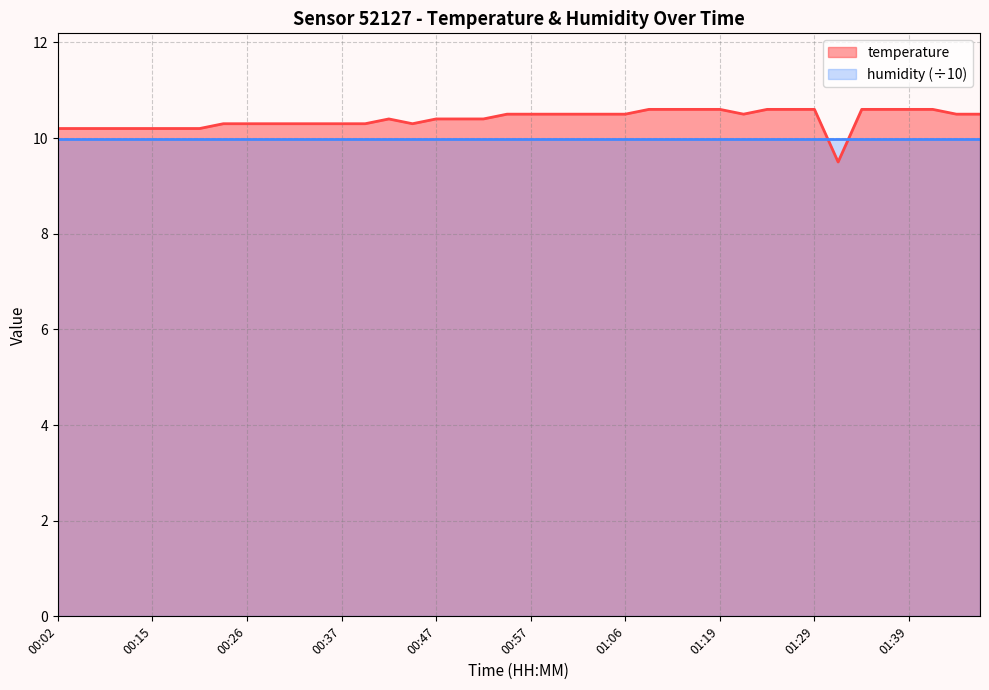

Rank the categories by value from lowest to highest.

01:31, 00:02, 00:04, 00:07, 00:10, 00:15, 00:18, 00:20, 00:23, 00:26, 00:28, 00:31, 00:34, 00:37, 00:39, 00:44, 00:42, 00:47, 00:49, 00:52, 00:54, 00:57, 00:59, 01:02, 01:04, 01:06, 01:22, 01:44, 01:46, 01:09, 01:12, 01:17, 01:19, 01:24, 01:27, 01:29, 01:34, 01:36, 01:39, 01:41